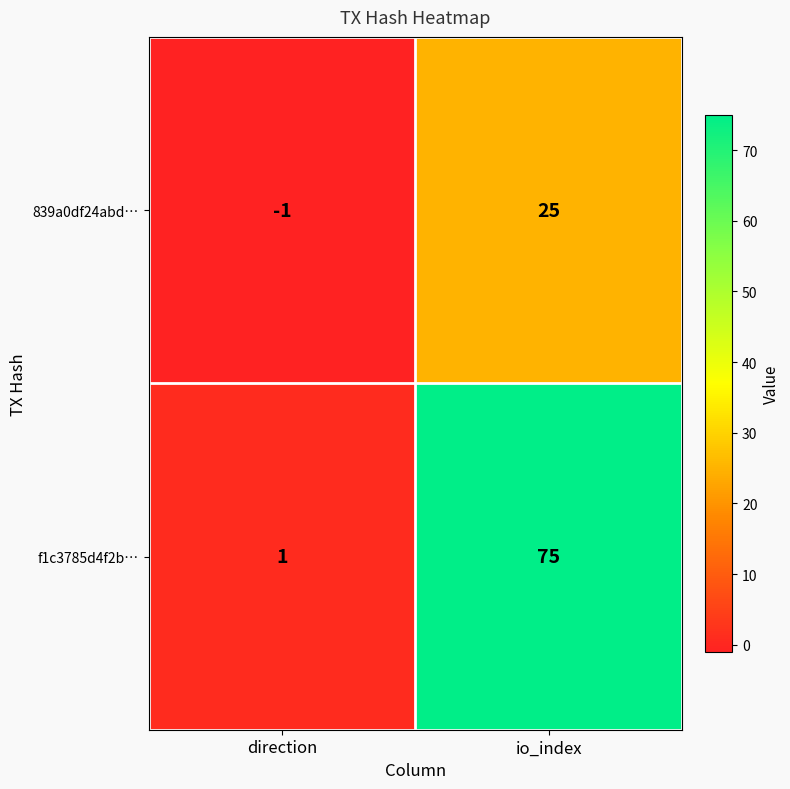

Reading left to right, what are all the values shown in this chart?

839a0df24abd…: direction=-1	io_index=25
f1c3785d4f2b…: direction=1	io_index=75